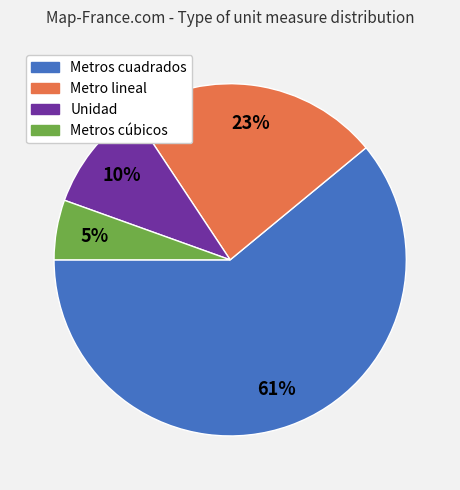

Do Metros cúbicos and Unidad together represent more than half of the pie?

No